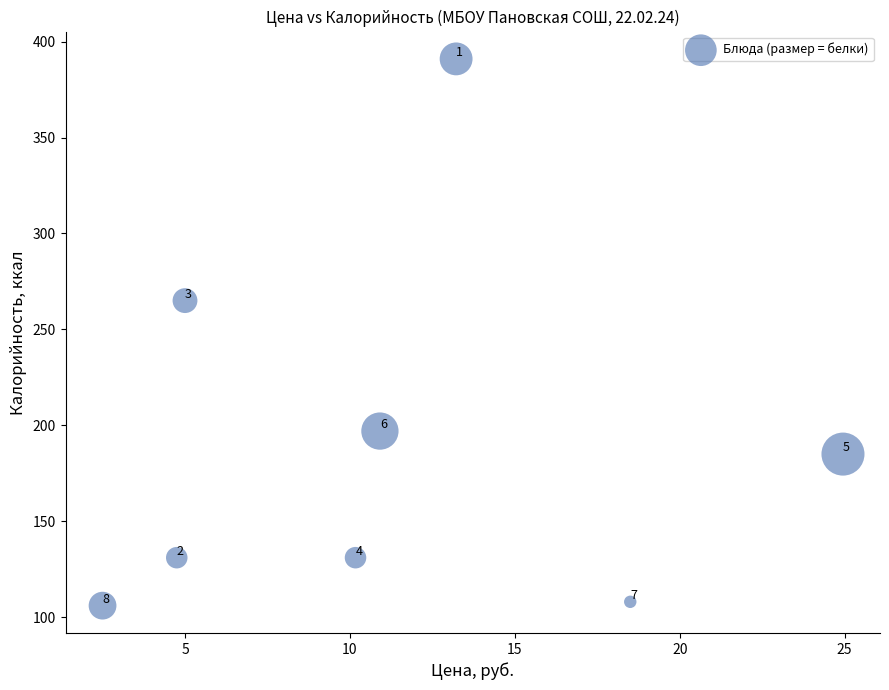

What Y value in the scatter plot is closest to 248?

265